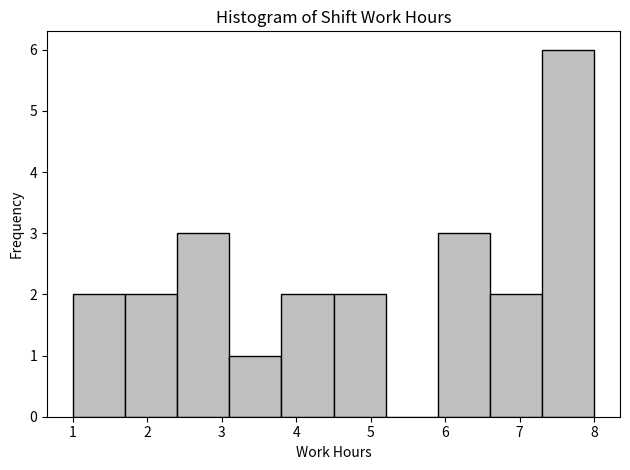

Reading left to right, transcribe this chart: for each bar, give the range it covers on the x-axis and its height. The values are not printed on the chart, so give them approximately, as read against the axis.

1.0 to 1.7: 2
1.7 to 2.4: 2
2.4 to 3.1: 3
3.1 to 3.8: 1
3.8 to 4.5: 2
4.5 to 5.2: 2
5.2 to 5.9: 0
5.9 to 6.6: 3
6.6 to 7.3: 2
7.3 to 8.0: 6